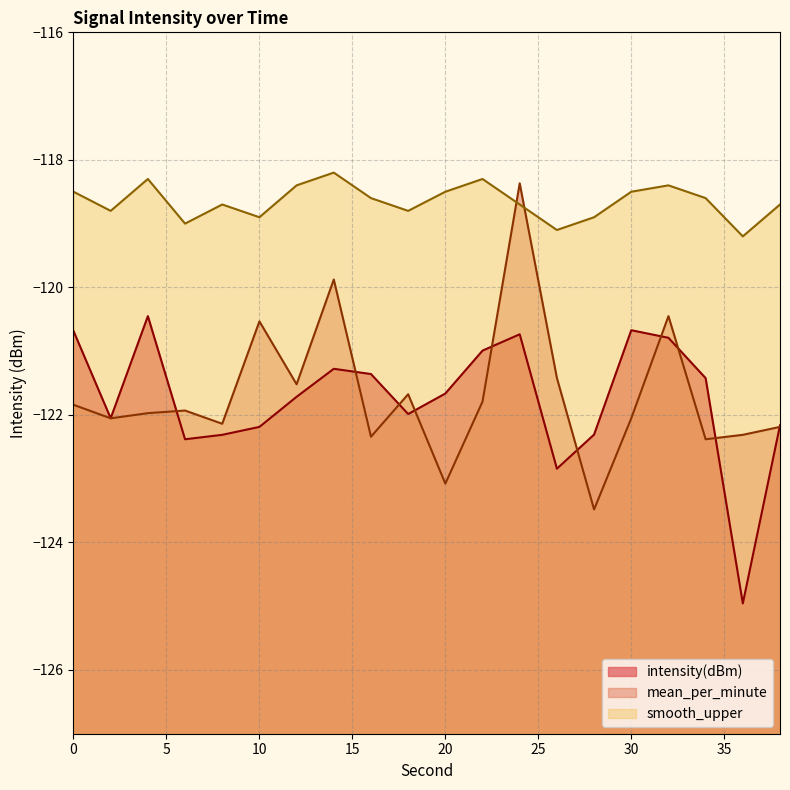

What is the difference between the second highest and second lowest values in the smooth_upper series?

0.8